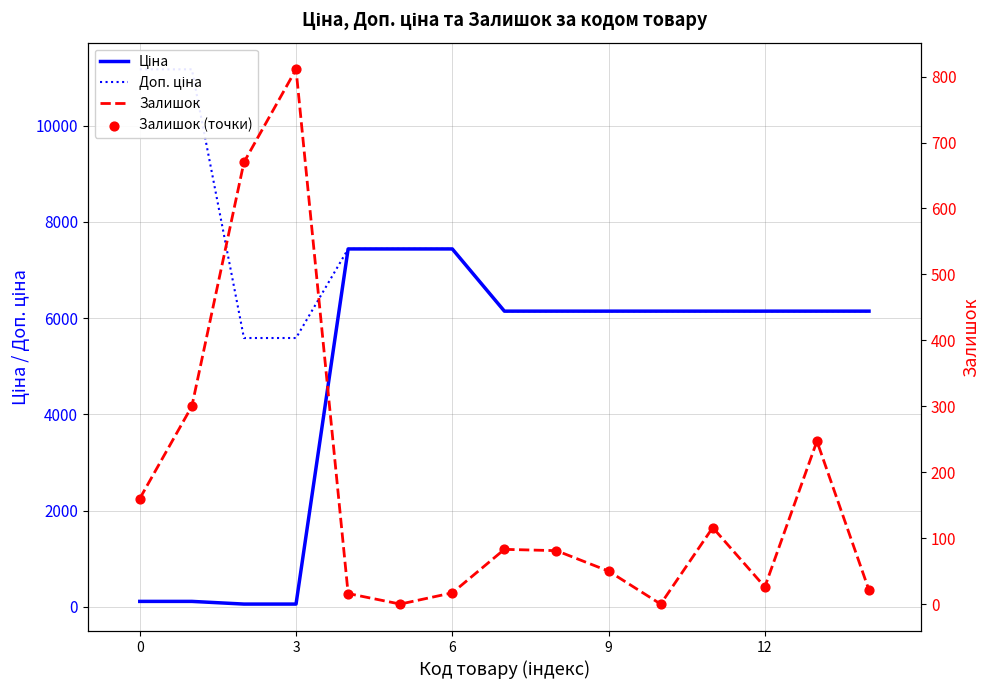

Which series contains the highest Y value?

Доп. ціна